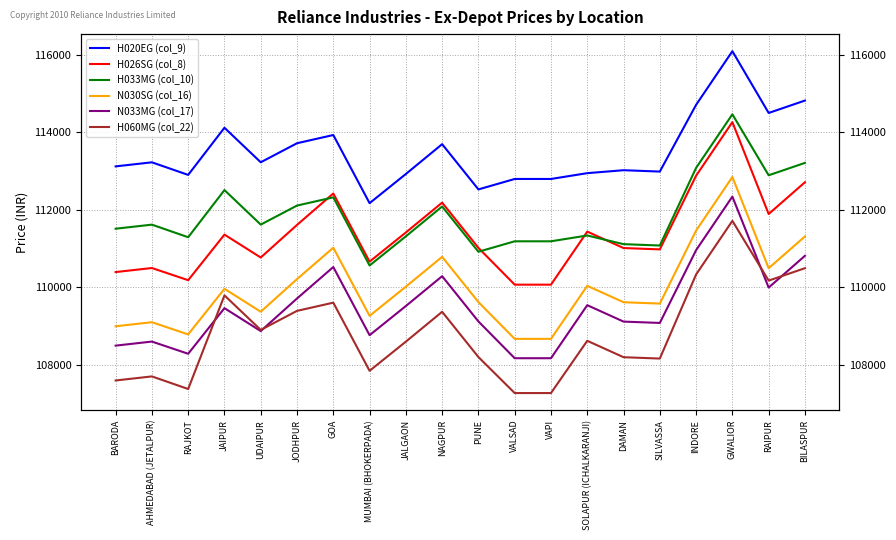

Between SILVASSA and DAMAN, which is larger?

DAMAN